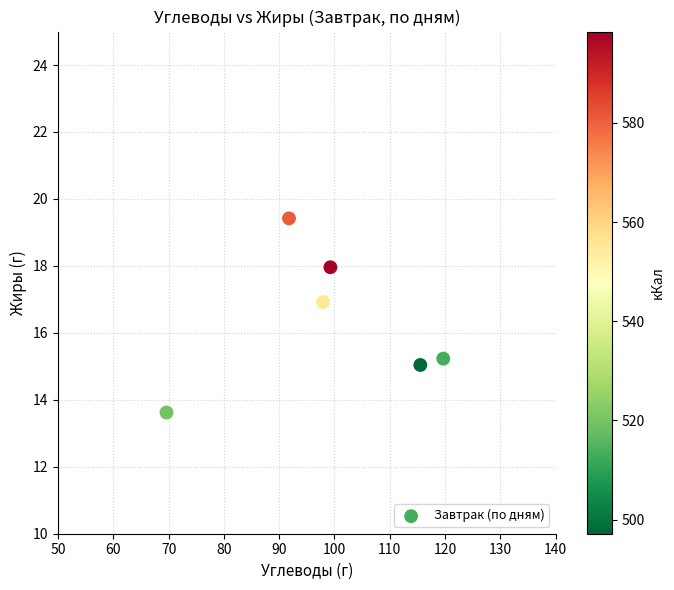

What Y value in the scatter plot is closest to 16?

15.2